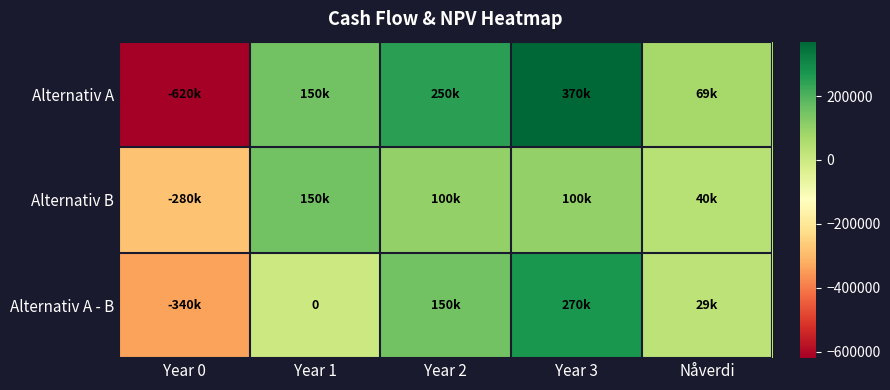

Which label corresponds to the smallest value in the chart?

Year 0